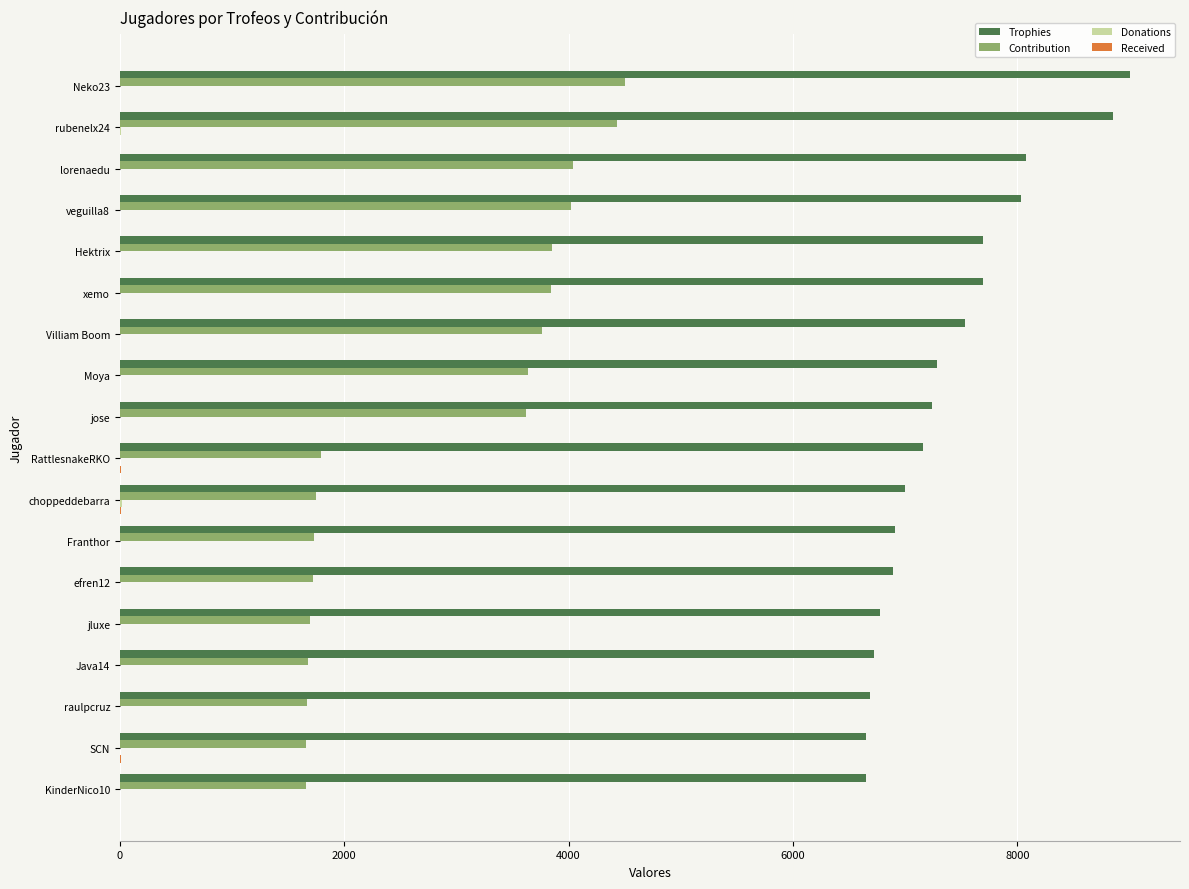

Which series has the largest total across all categories?

Trophies